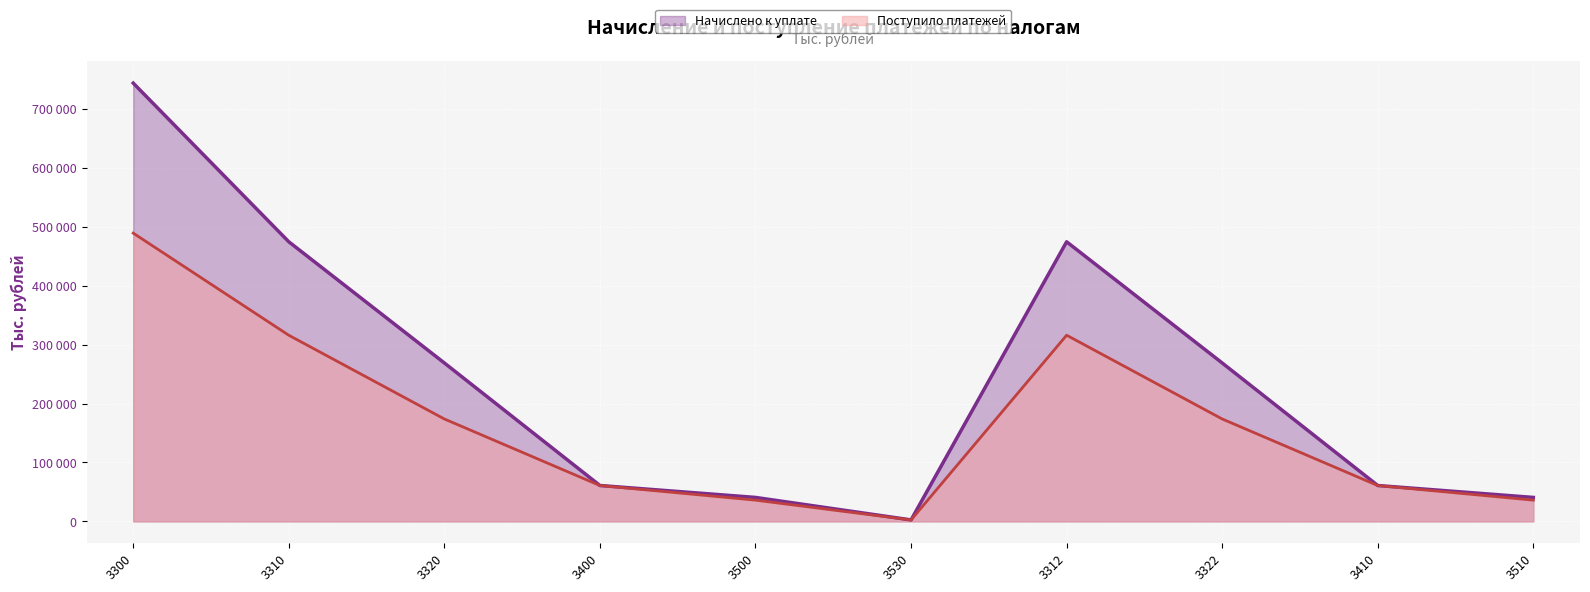

What is the spread (max minus min) of values at 3500?

4619